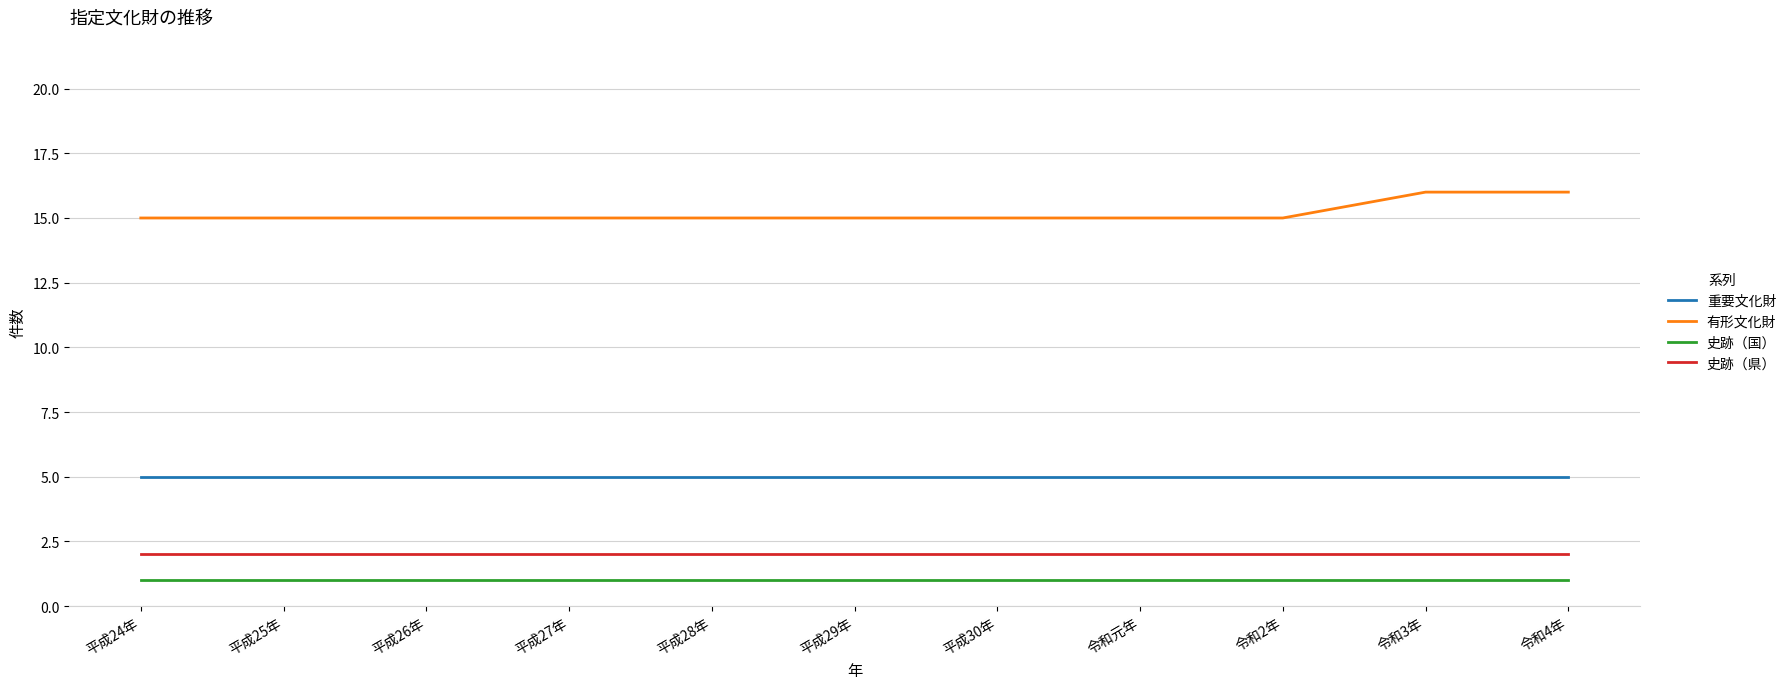

What value does the 史跡（国） series have at 平成26年?

1